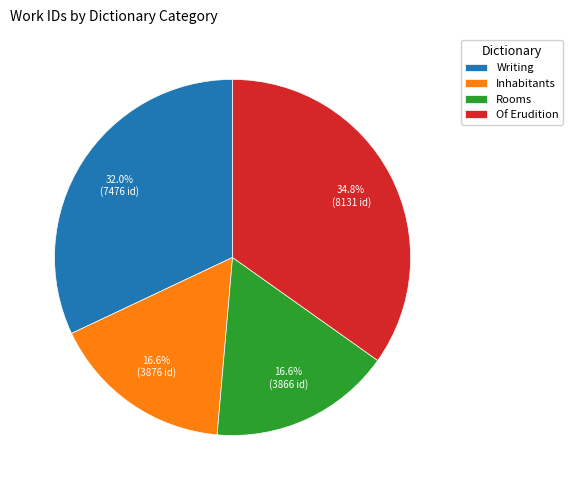

To the nearest percent, what is the combined percentage of Rooms and Writing?

49%